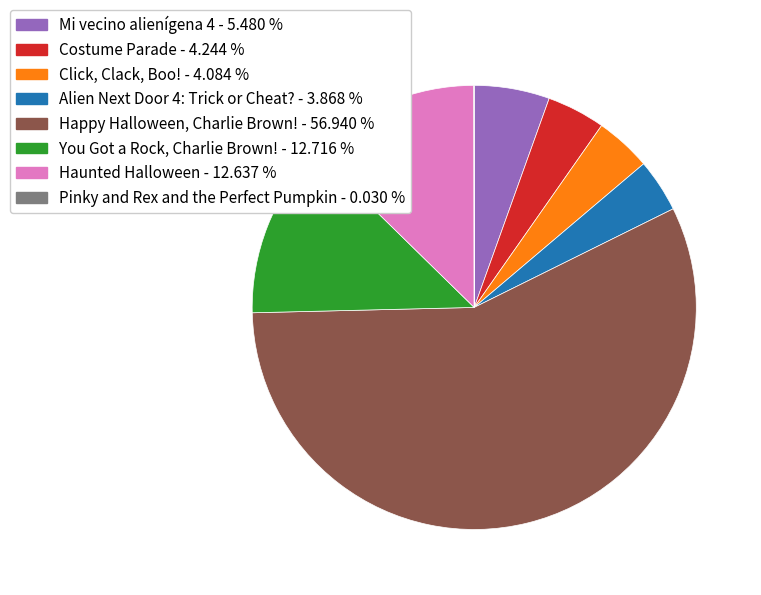

Is it true that Mi vecino alienígena 4 is 1% of the pie?

False